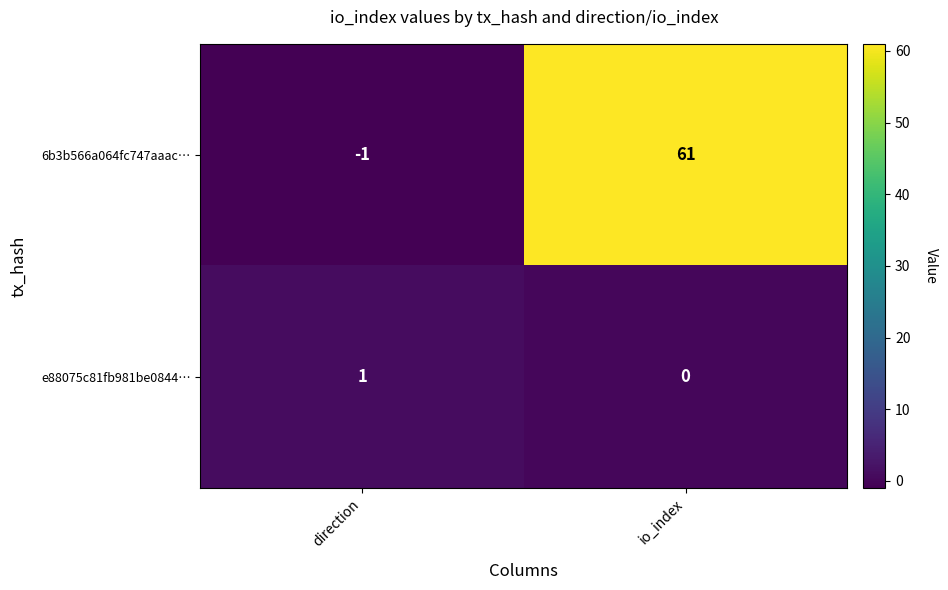

Between direction and io_index, which series saw the biggest shift?

6b3b566a064fc747aaac…